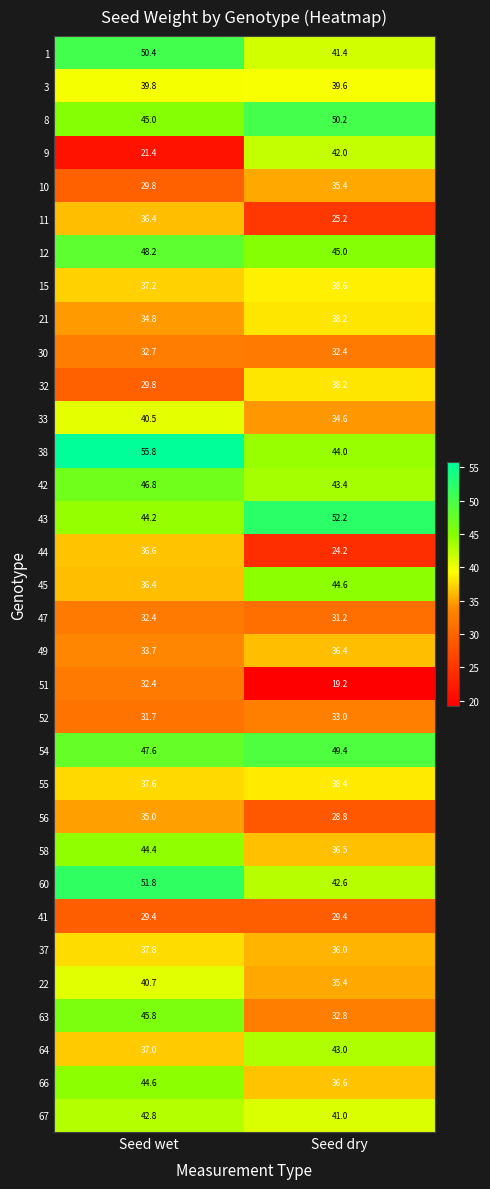

Rank the categories by 43 value from lowest to highest.

Seed wet, Seed dry